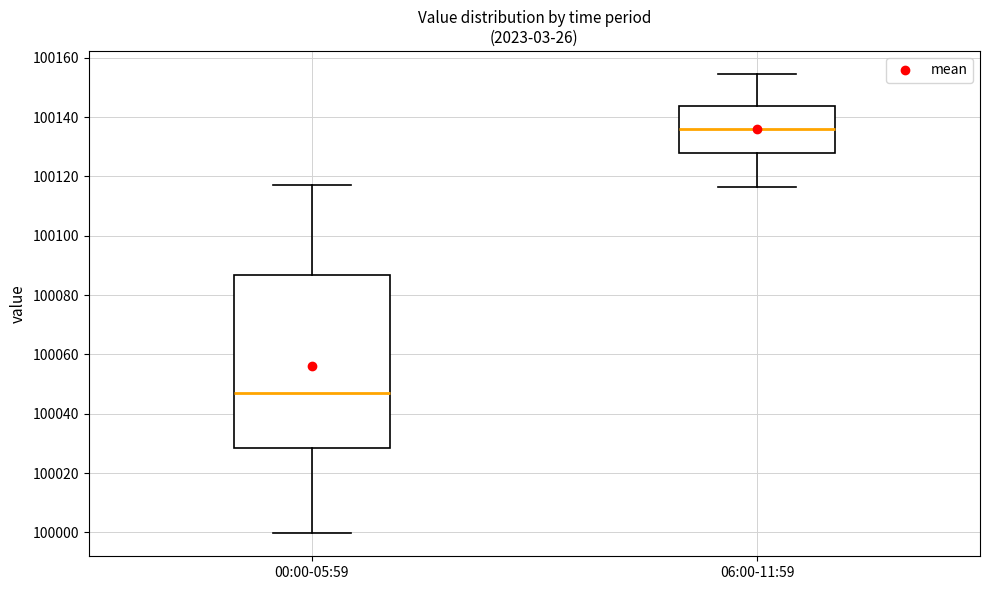

Reading left to right, read every box against the y-axis: the position of its median line, the range the box covers, and the ends of its whiskers. The values are not printed on the chart, so give them approximately, as read against the axis.

00:00-05:59: median 100046, box 100028 to 100086, whiskers 100000 to 100118
06:00-11:59: median 100136, box 100128 to 100144, whiskers 100116 to 100154